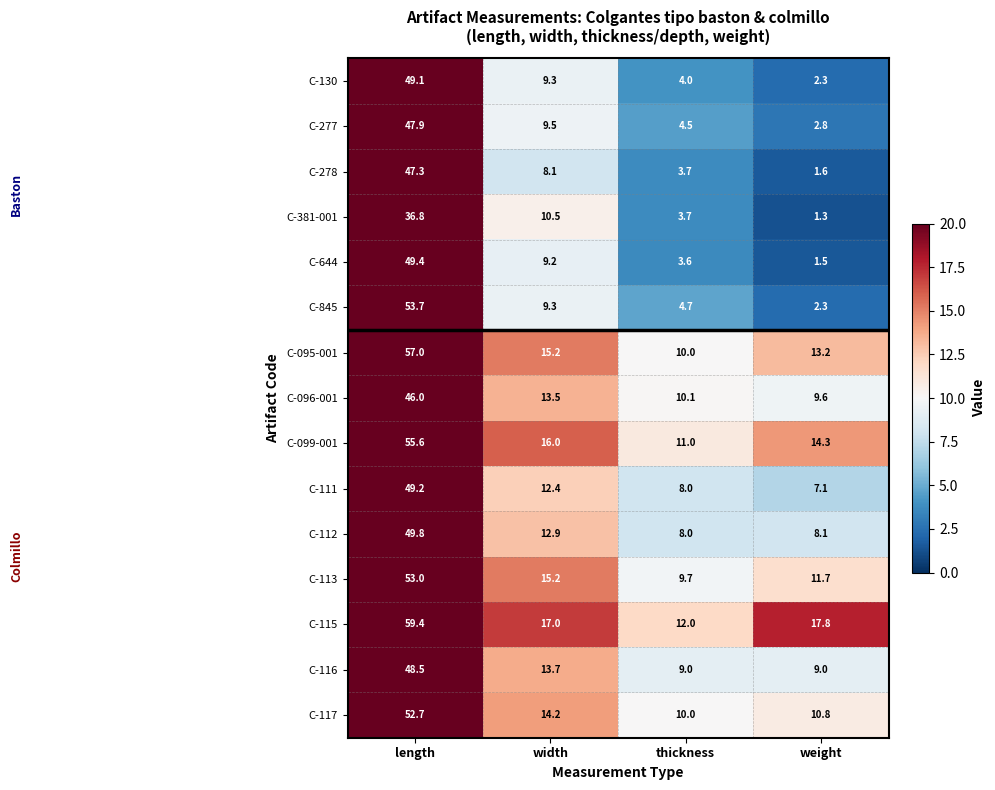

Read the C-095-001 value at length.

57.0